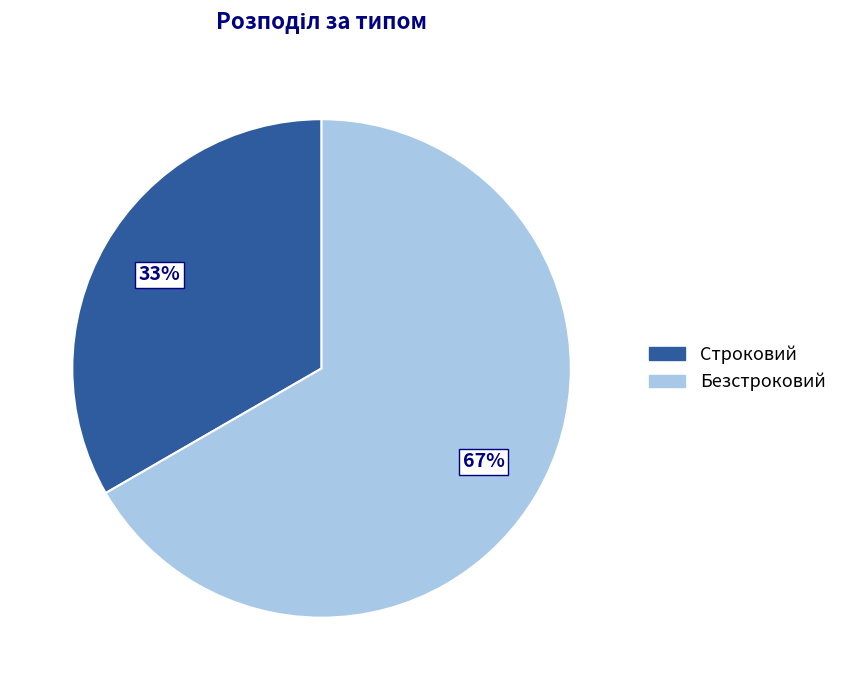

Is the sum of Безстроковий and Строковий greater than half?

Yes